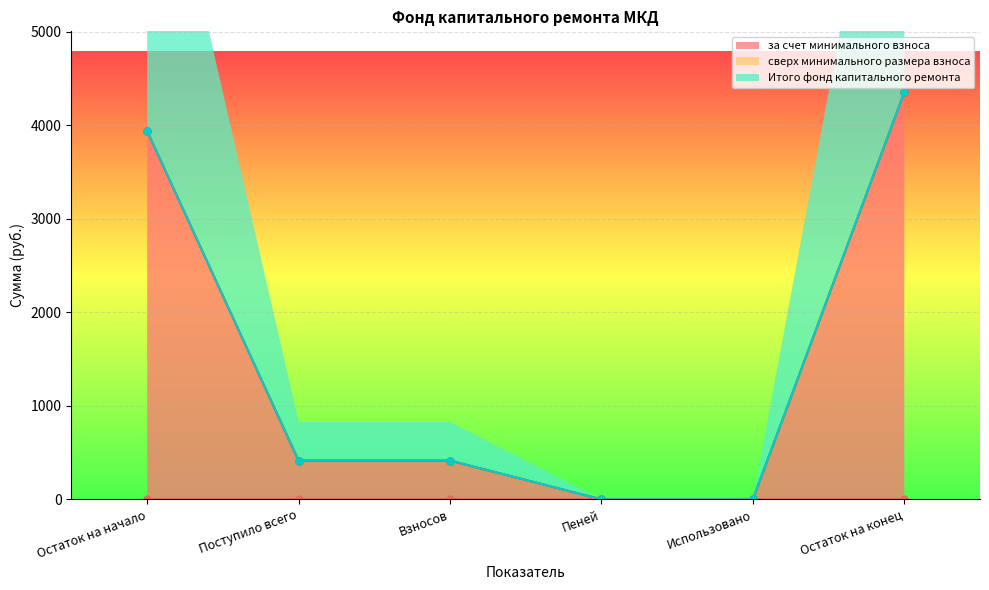

Reading left to right, what are all the values shown in this chart?

за счет минимального взноса: 3935.8	414.0	414.0	0.0	0.0	4349.8
Итого фонд капитального ремонта: 3935.8	414.0	414.0	0.0	0.0	4349.8